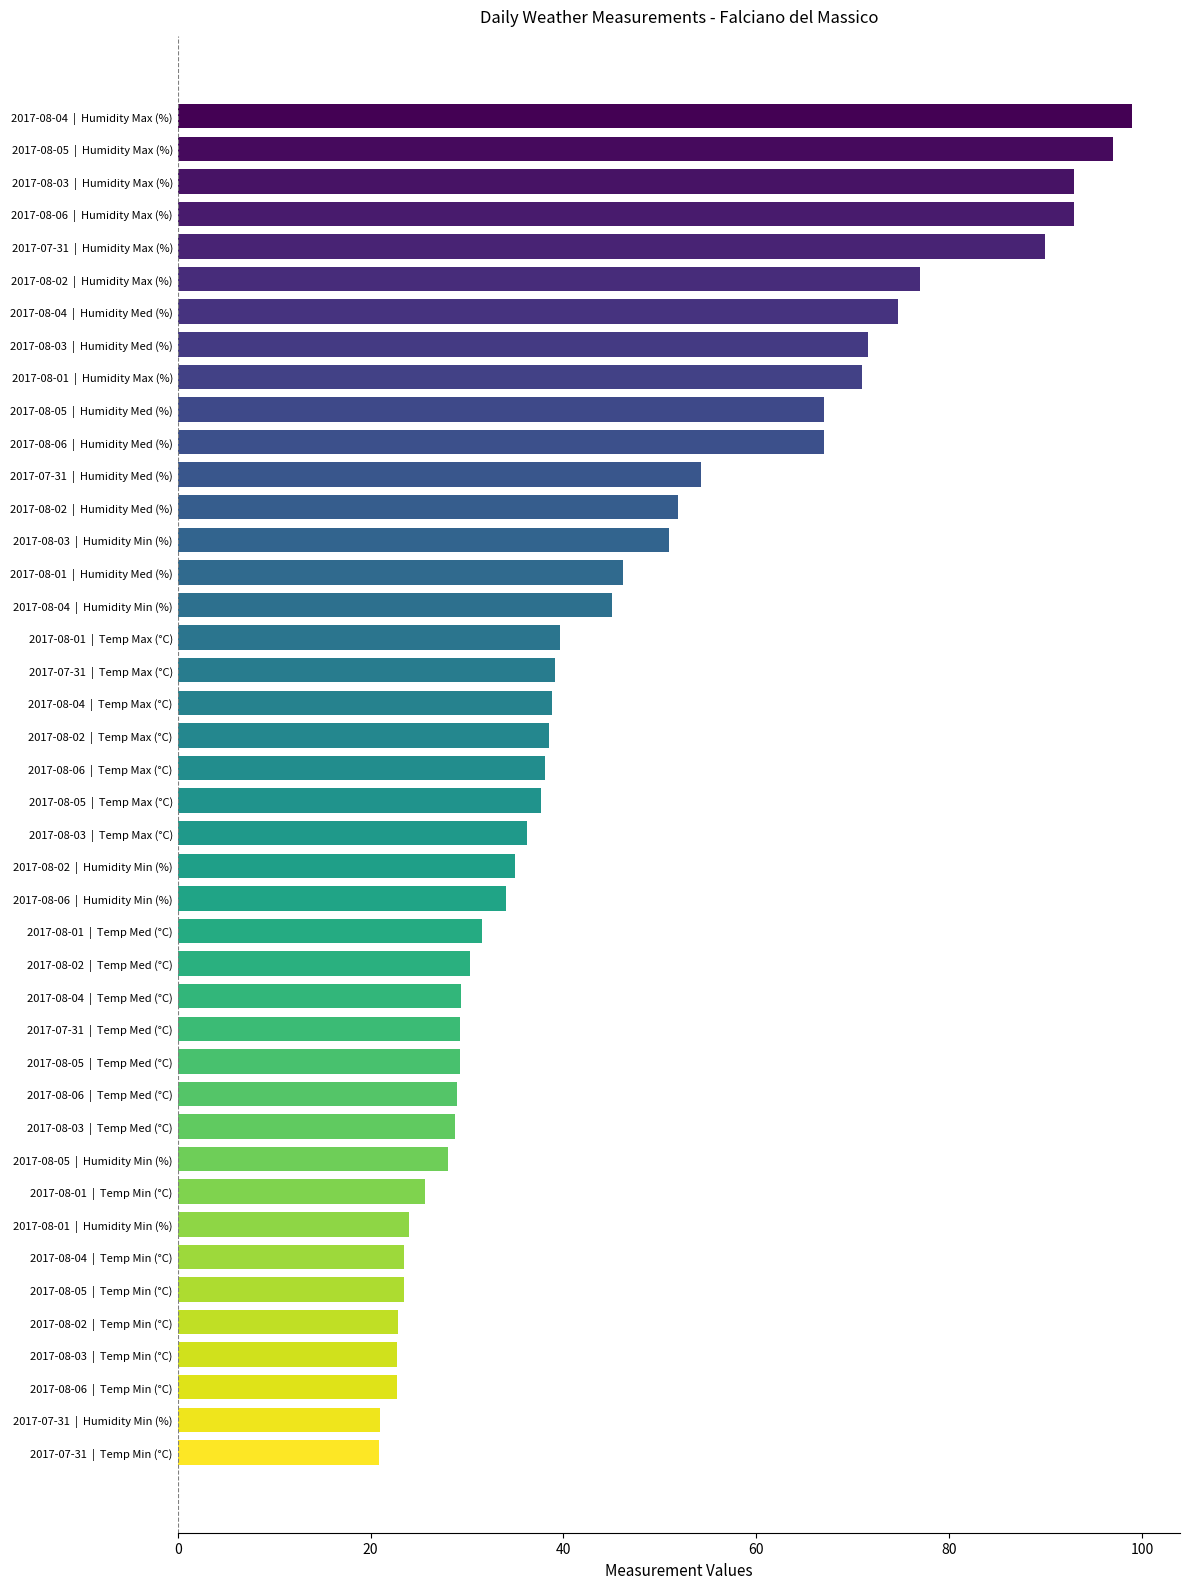

What position from the bottom is 2017-08-05  |  Humidity Min (%)?

10